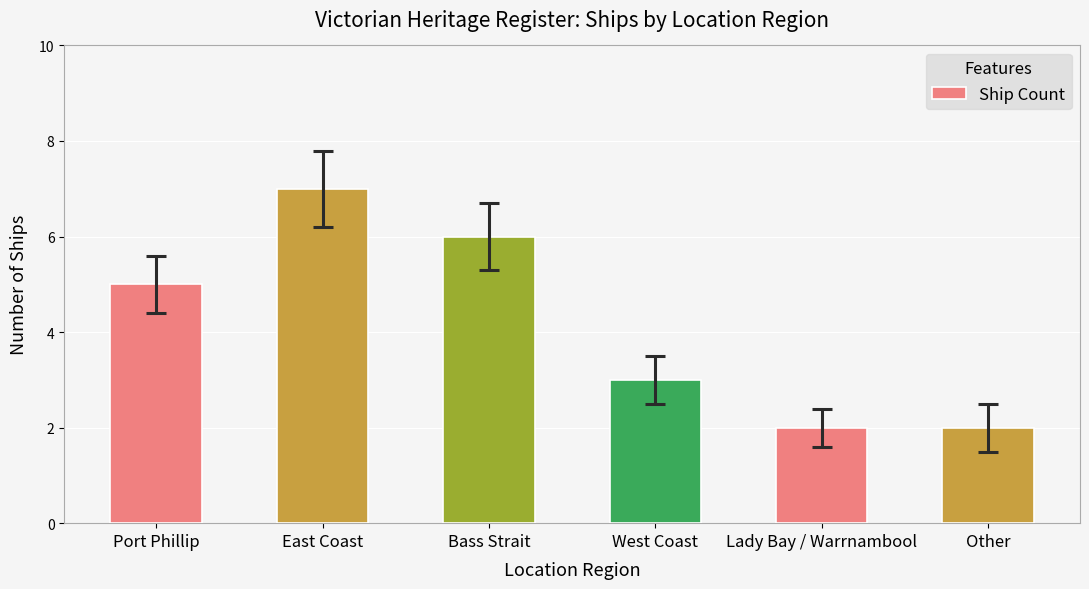

The chart shows a value of 1 at Bass Strait. True or false?

False